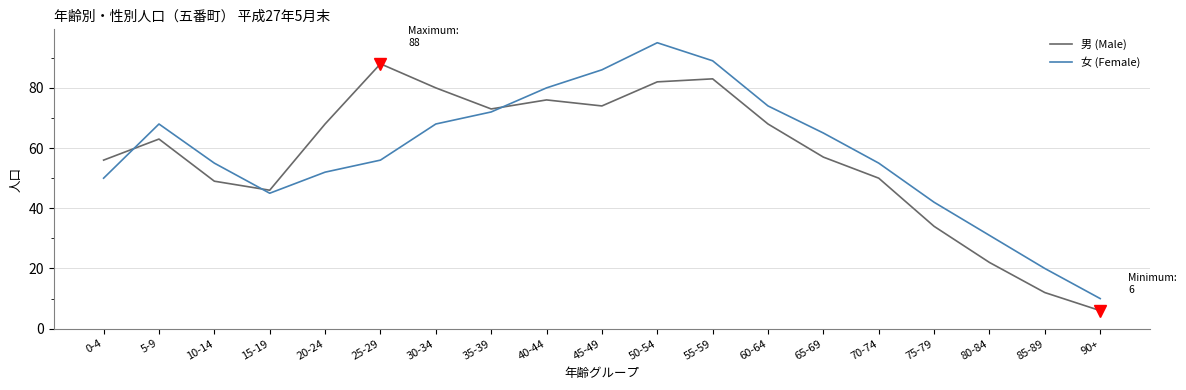

True or false: 男 (Male) has a value of 56 at 0-4.

True